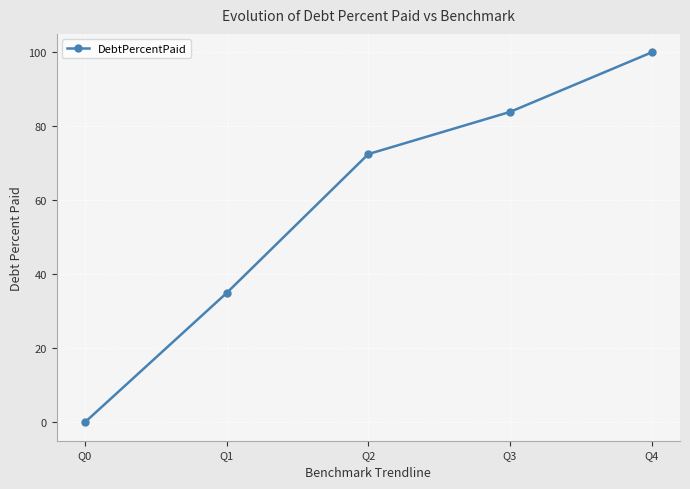

Which category has the lowest value across all series?

Q0